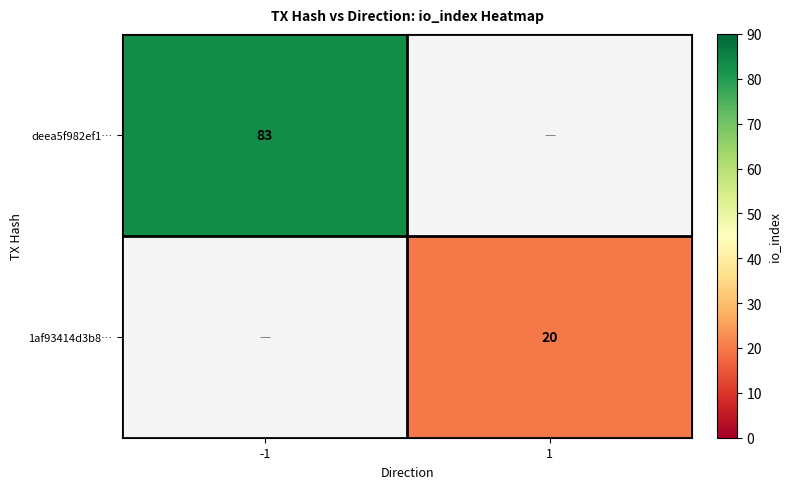

The value of 1af93414d3b8… at 1 is 30. True or false?

False